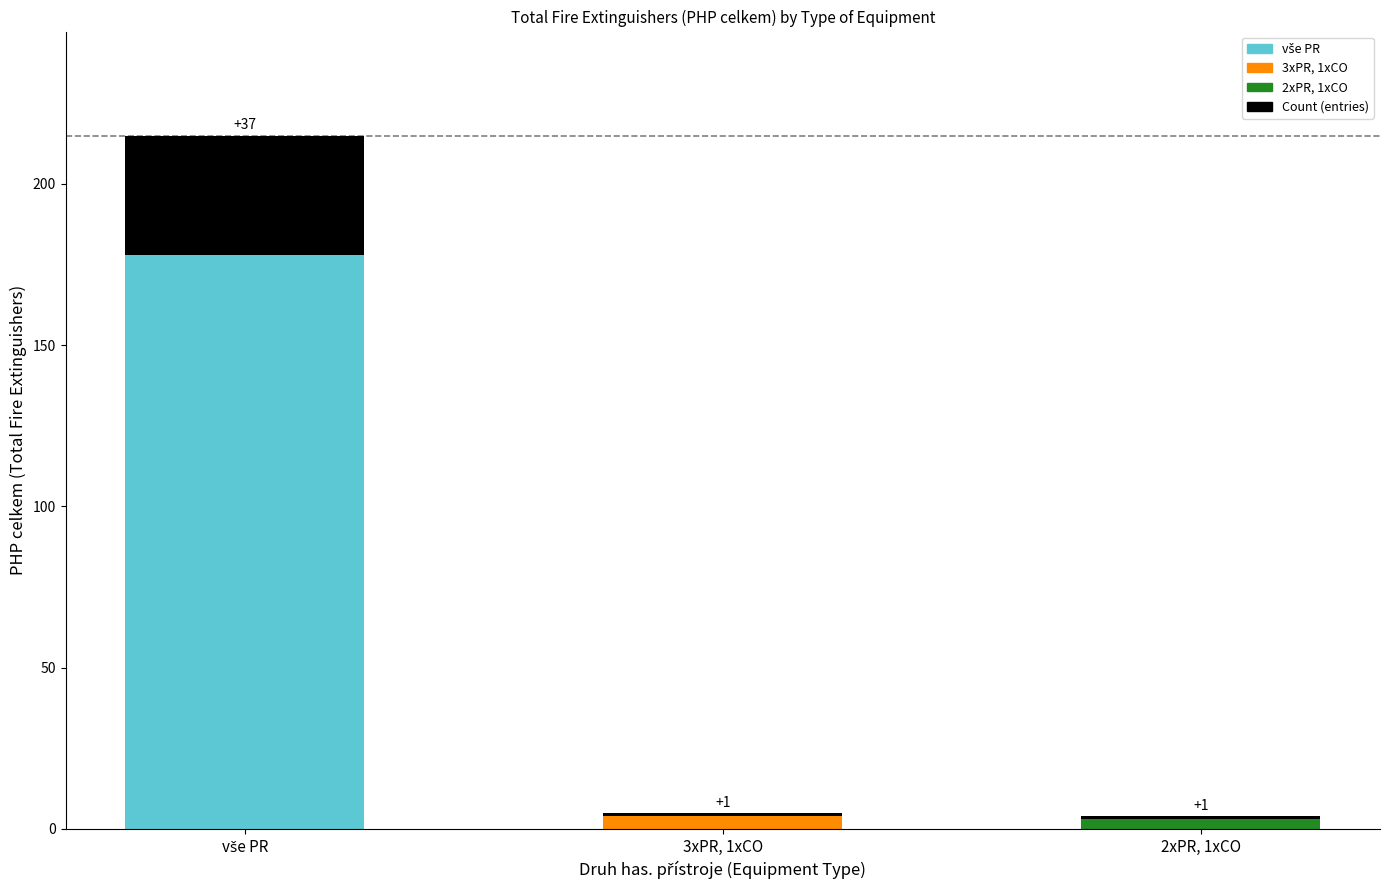

The chart shows a value of 6 at 3xPR, 1xCO. True or false?

False